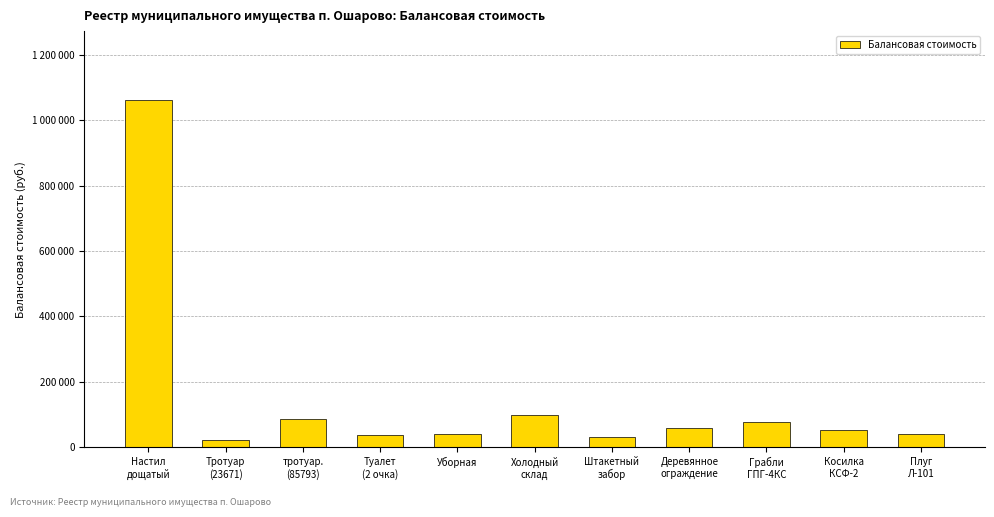

At which category does the chart reach its peak across all series?

Настил
дощатый